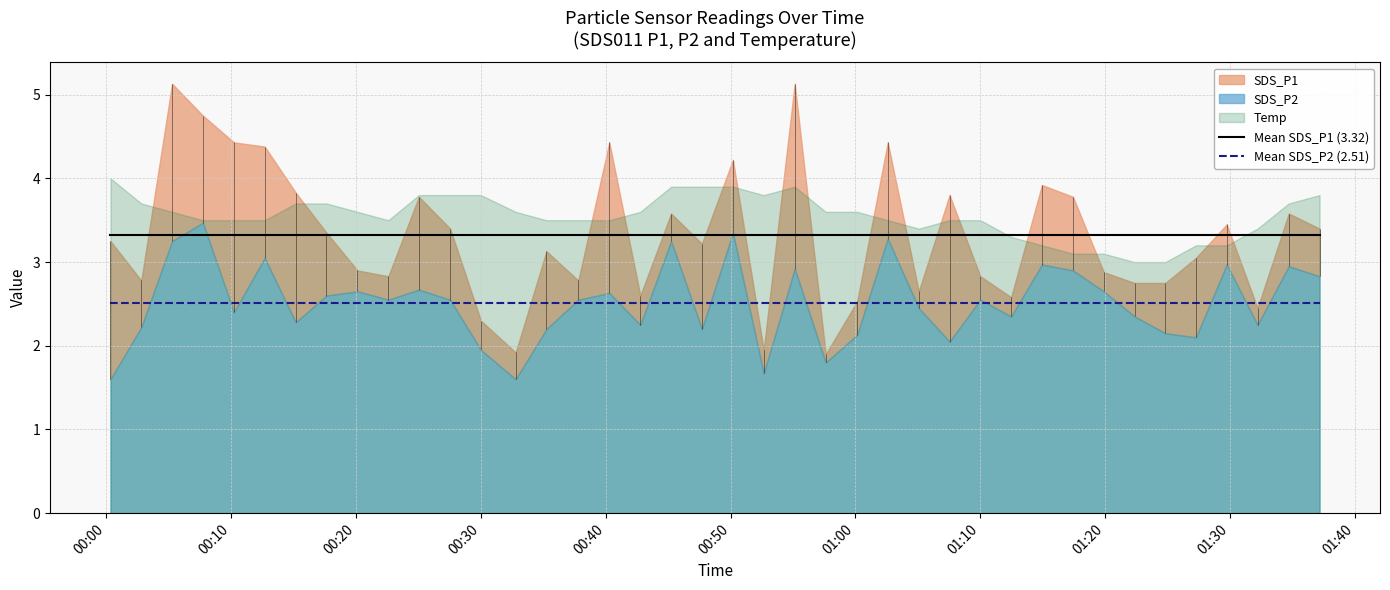

What is the lowest value of the Mean SDS_P1 (3.32) series?

3.3